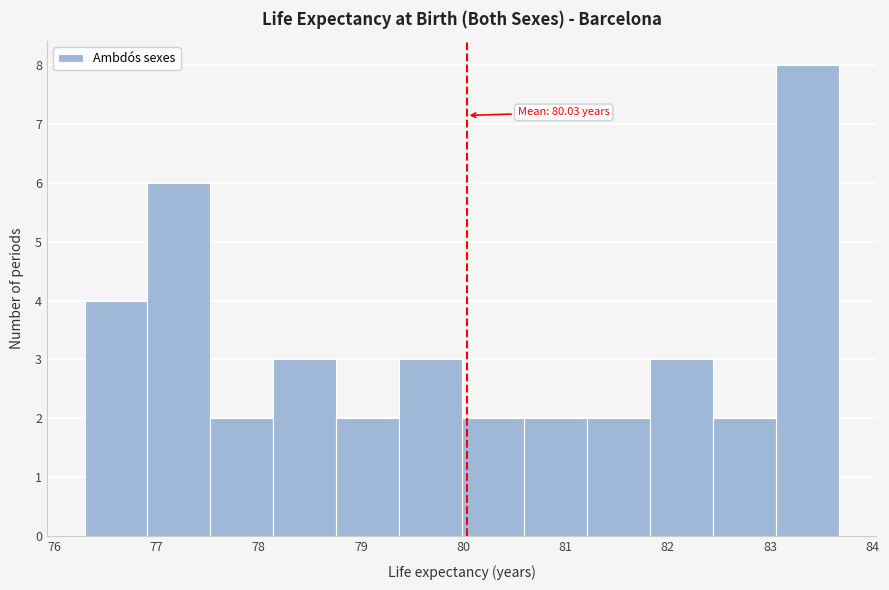

Which range on the x-axis has the tallest bar?

83.1 to 83.7